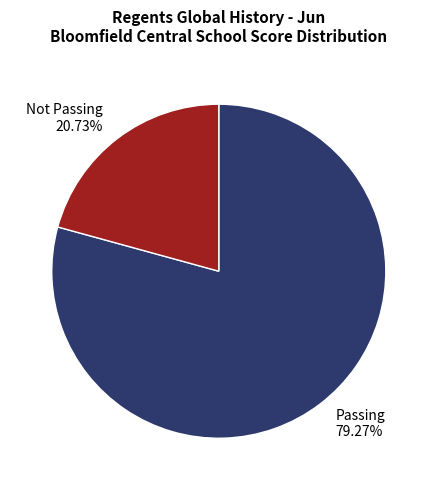

Is there any slice that represents more than half of the pie?

Yes